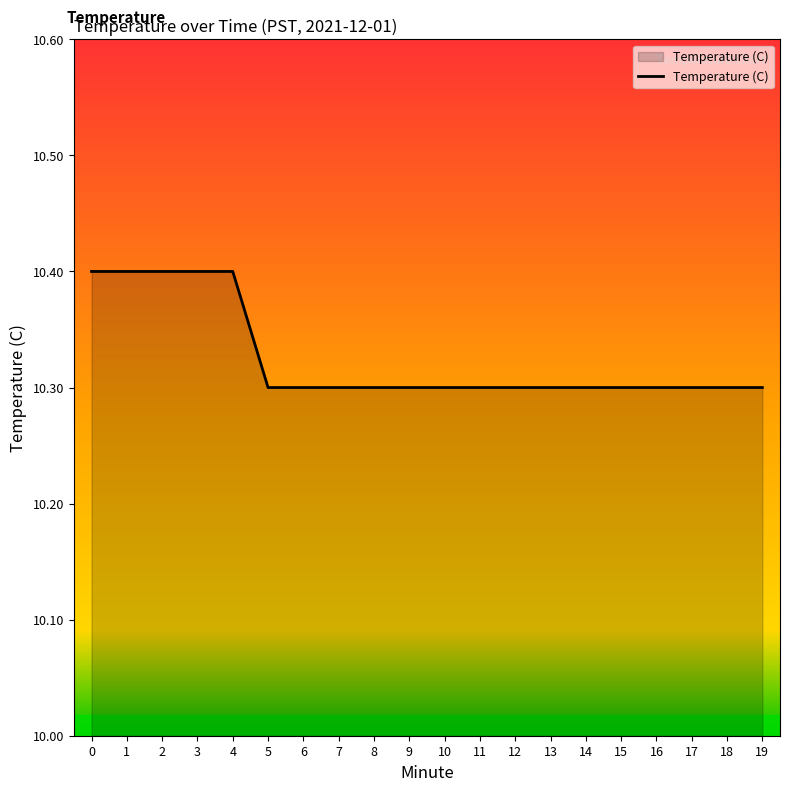

Reading left to right, what are all the values shown in this chart?

0=10.4	1=10.4	2=10.4	3=10.4	4=10.4	5=10.3	6=10.3	7=10.3	8=10.3	9=10.3	10=10.3	11=10.3	12=10.3	13=10.3	14=10.3	15=10.3	16=10.3	17=10.3	18=10.3	19=10.3